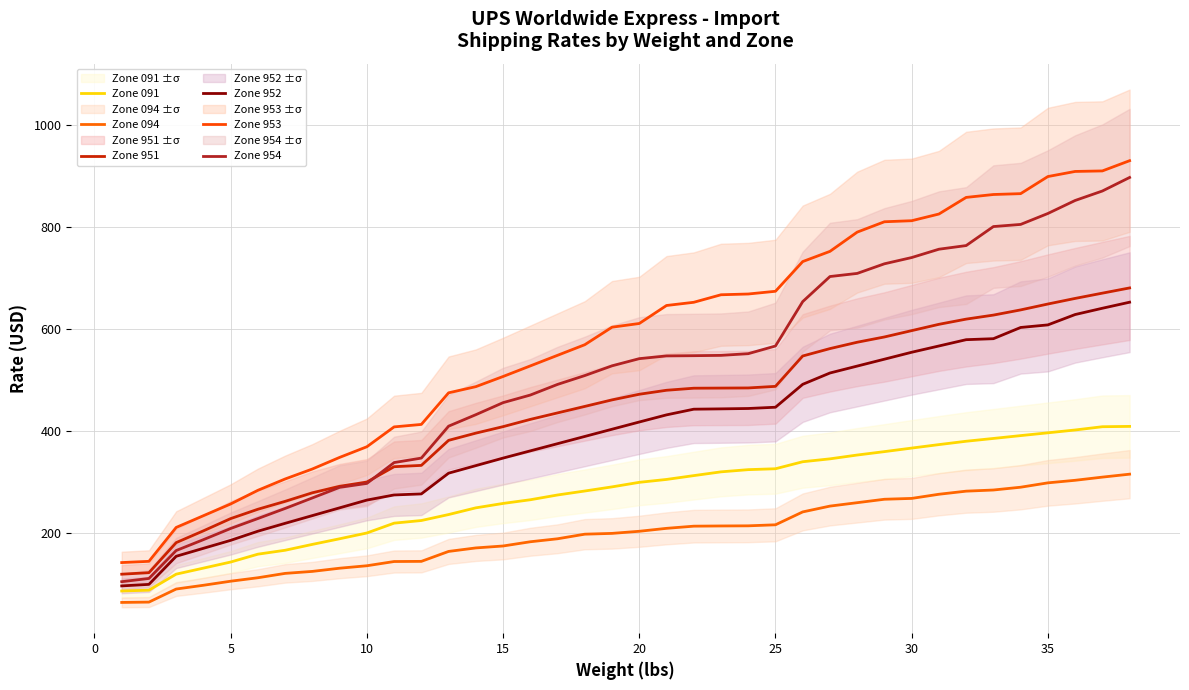

What is the difference between the Zone 091 values at 25 and 35?

70.5